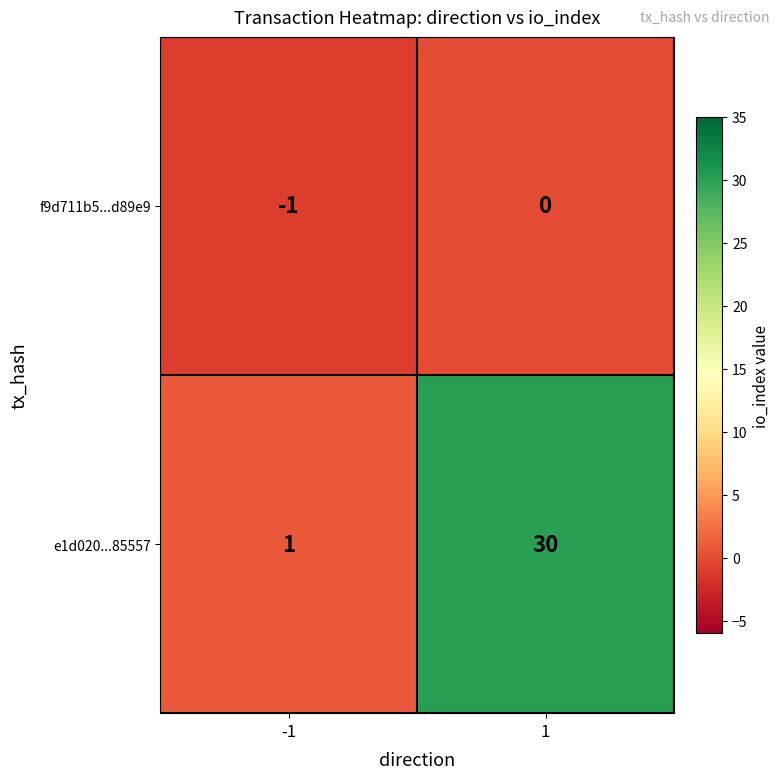

How many distinct data groups are displayed?

2